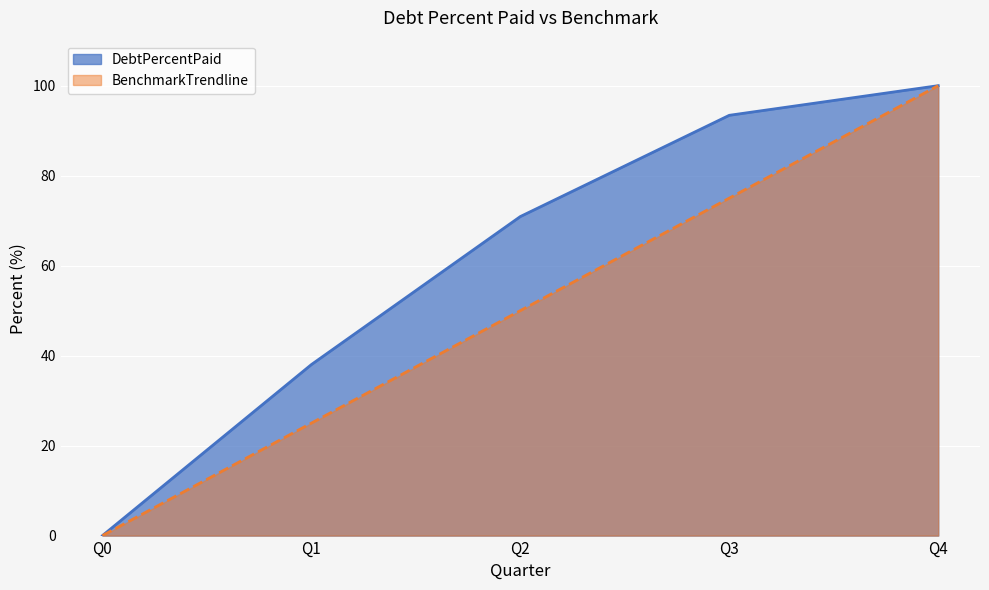

How many values in the BenchmarkTrendline series exceed 50?

2